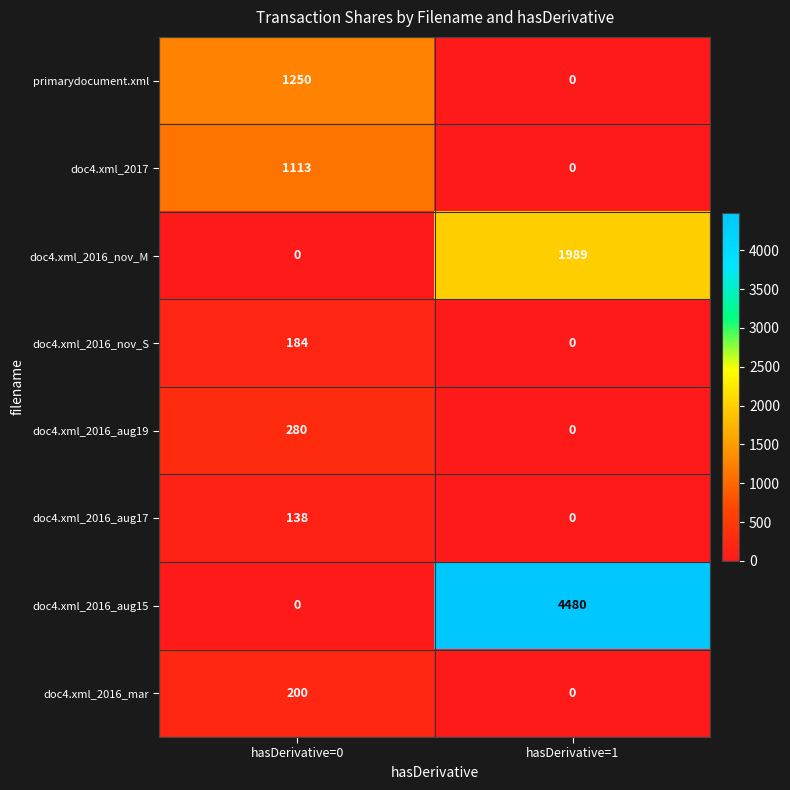

What is the total value across all series at hasDerivative=1?

6469